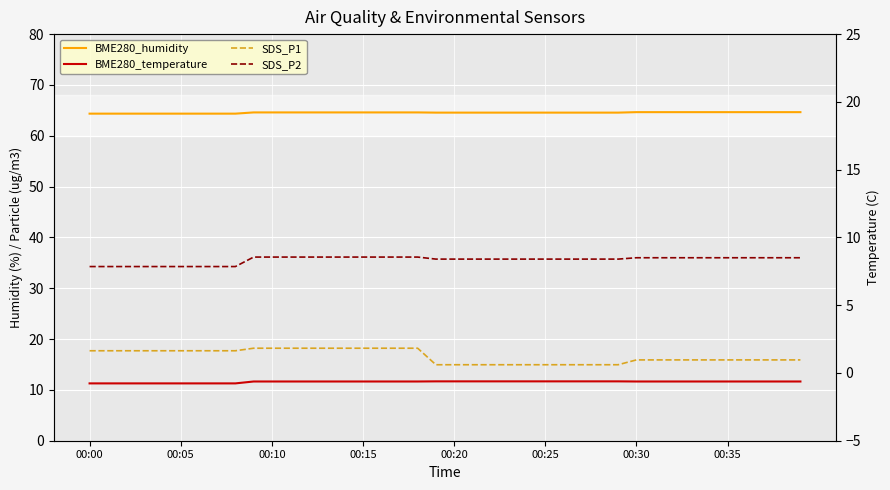

Which label corresponds to the smallest value in the chart?

00:00